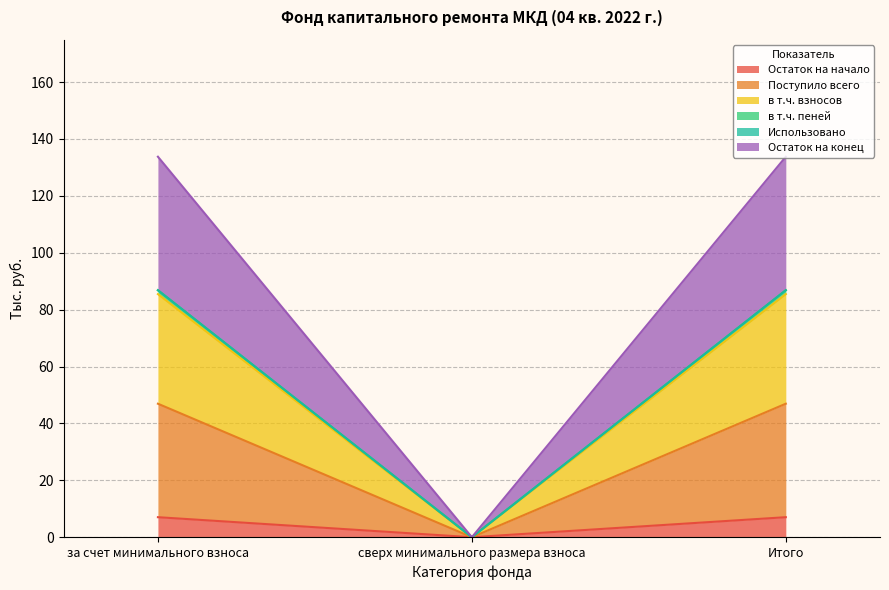

Rank the categories by в т.ч. пеней value from lowest to highest.

сверх минимального размера взноса, за счет минимального взноса, Итого